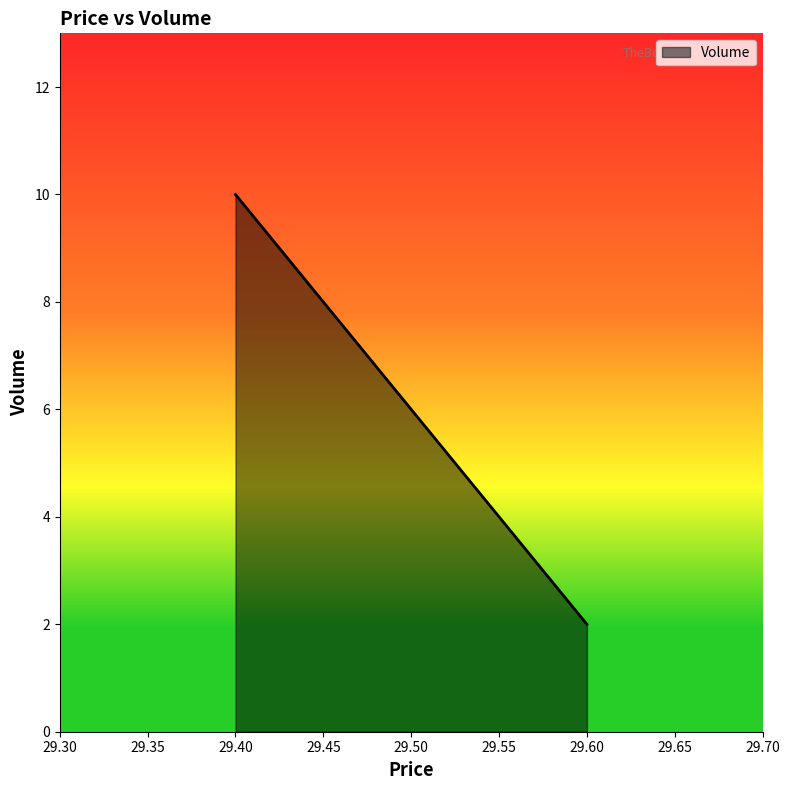

How many series are shown in this chart?

1